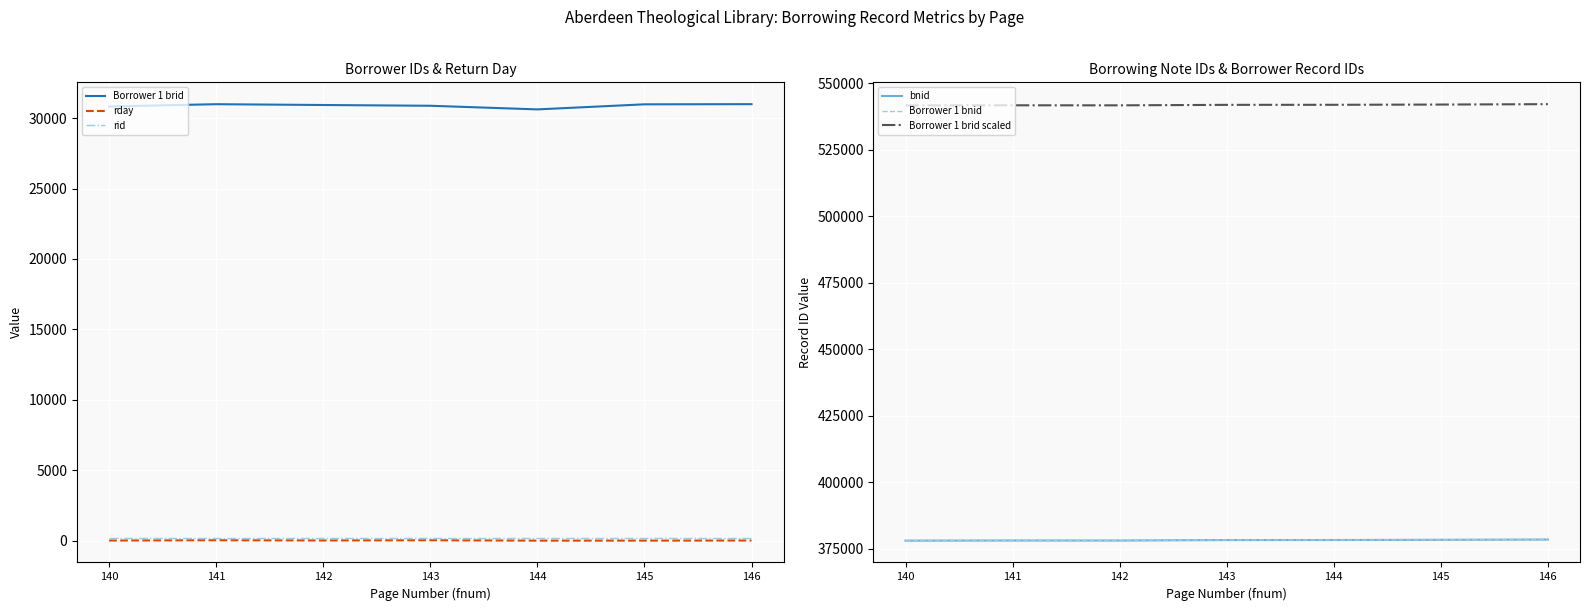

What is the value of the rid point at the 4th from the left?

219